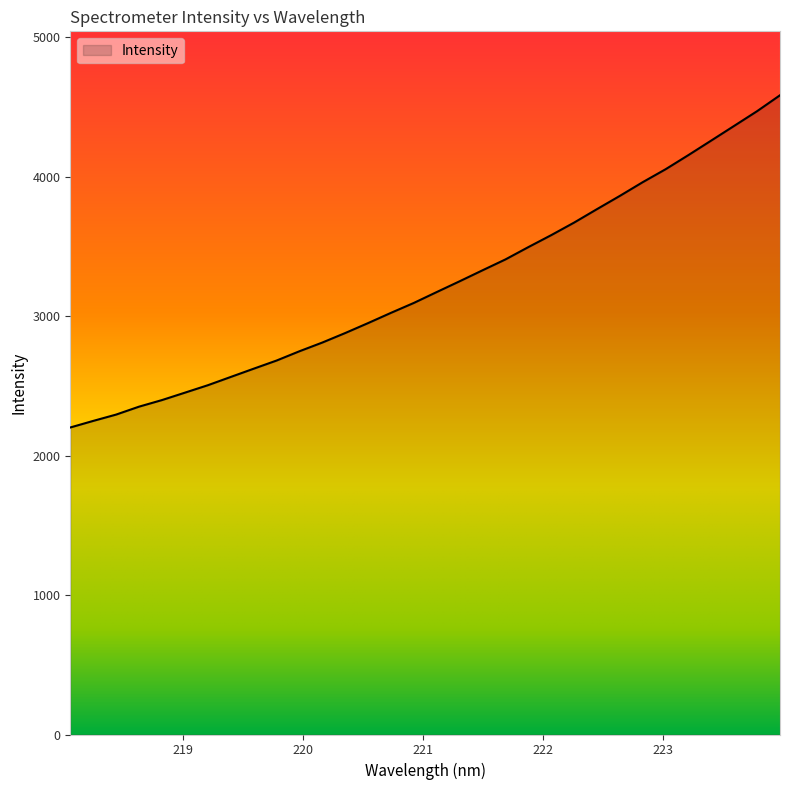

What is the greatest value displayed?

4584.3